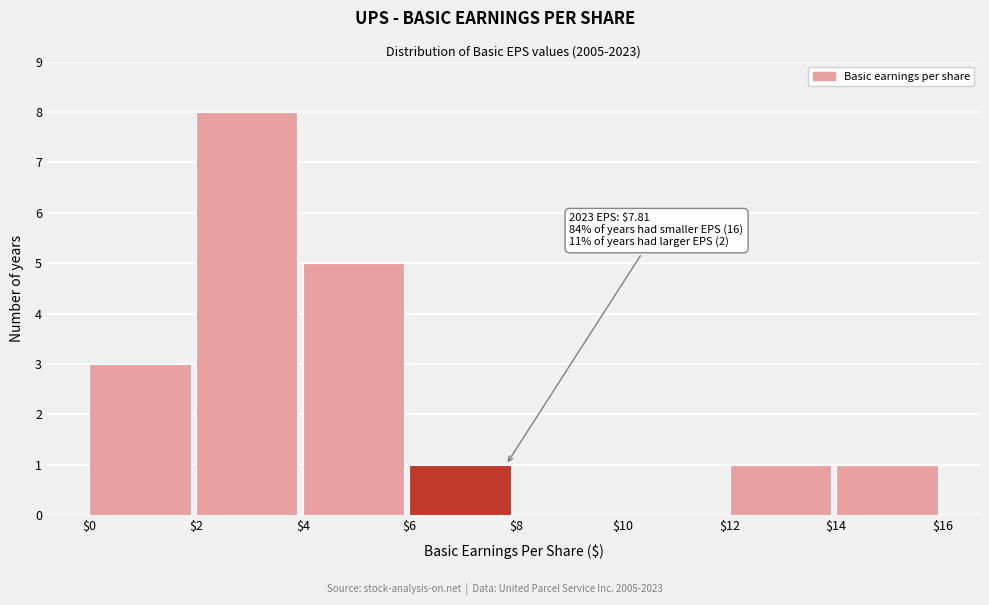

Which range on the x-axis has the tallest bar?

$2 to $4